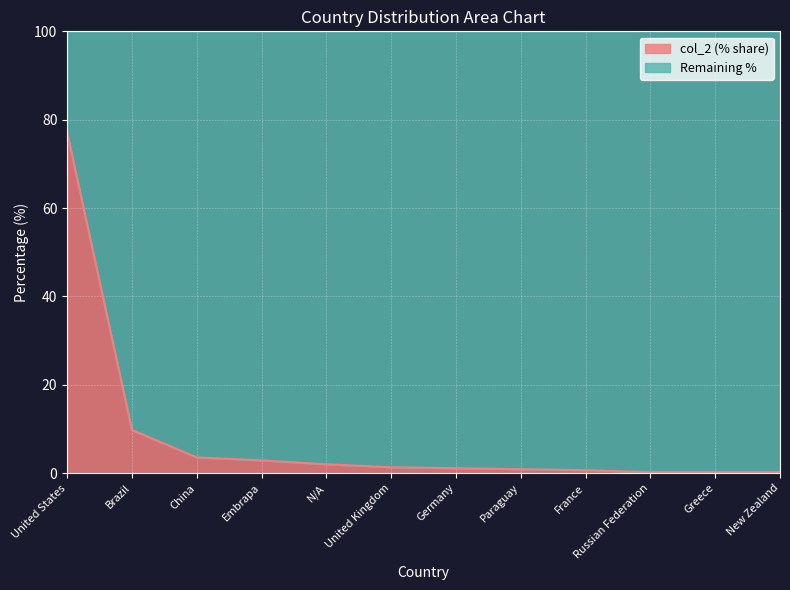

What is the difference between the values at United States and France?

76.4